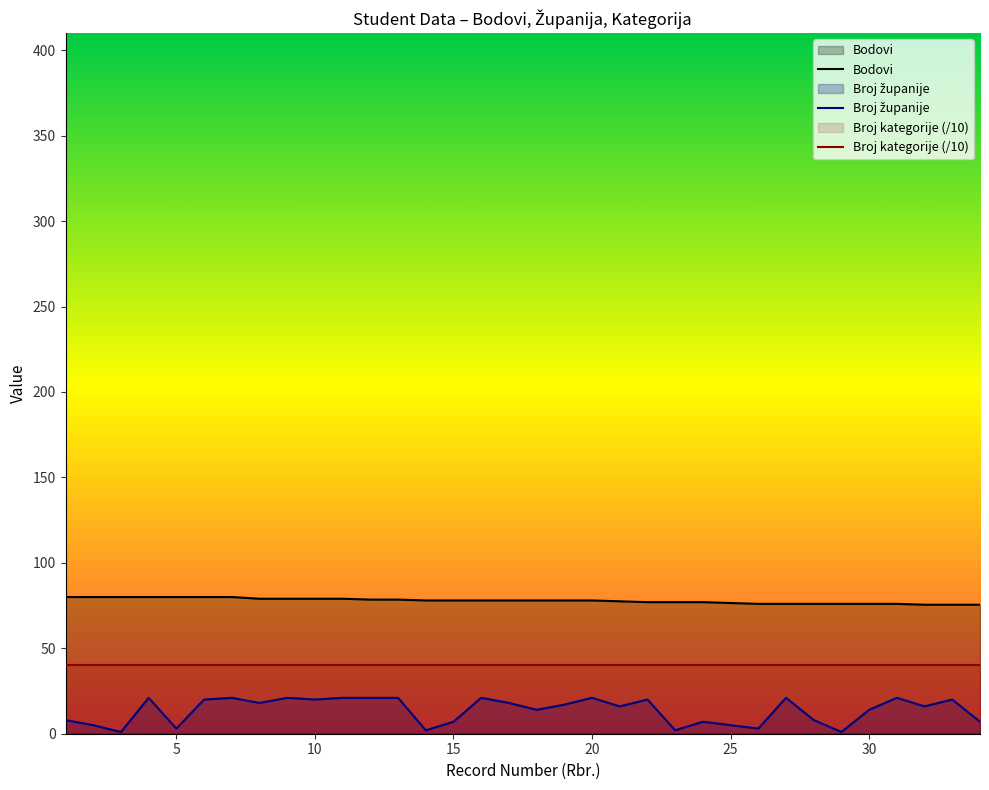

List the series in order of their overall mean, lowest first.

Broj županije, Bodovi